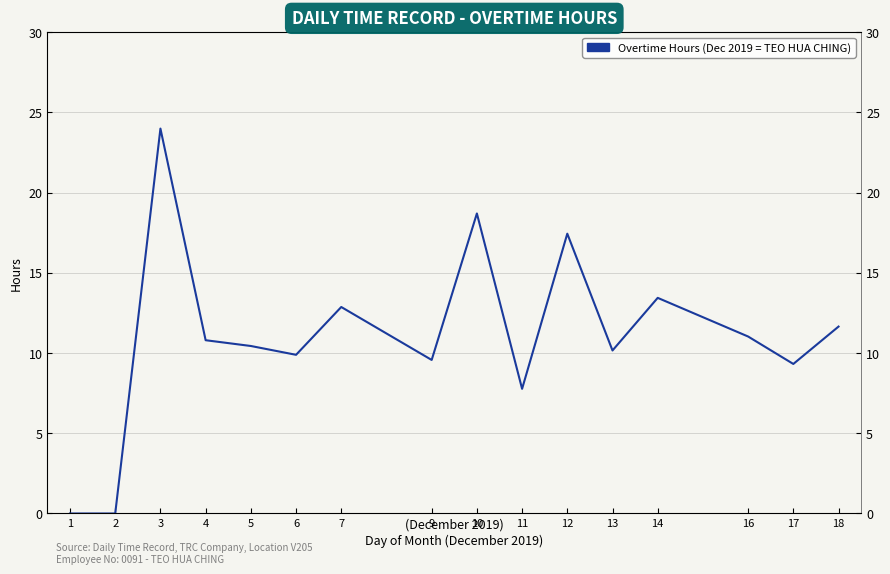

Count the number of data series in this chart.

1